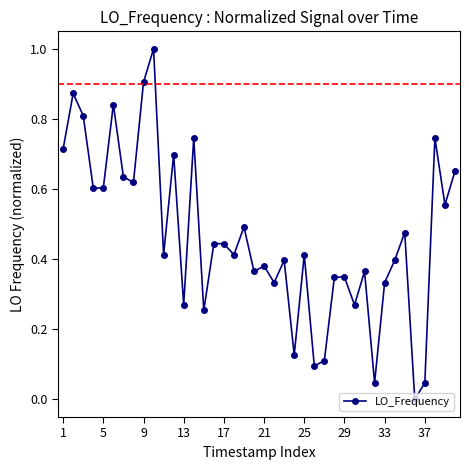

True or false: the data has more than 2 interior local peaks.

True